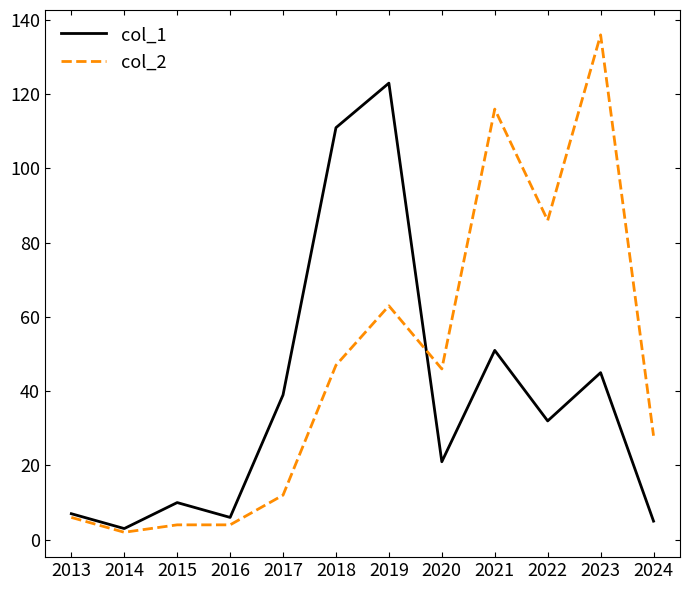

Does the chart have visible grid lines?

No